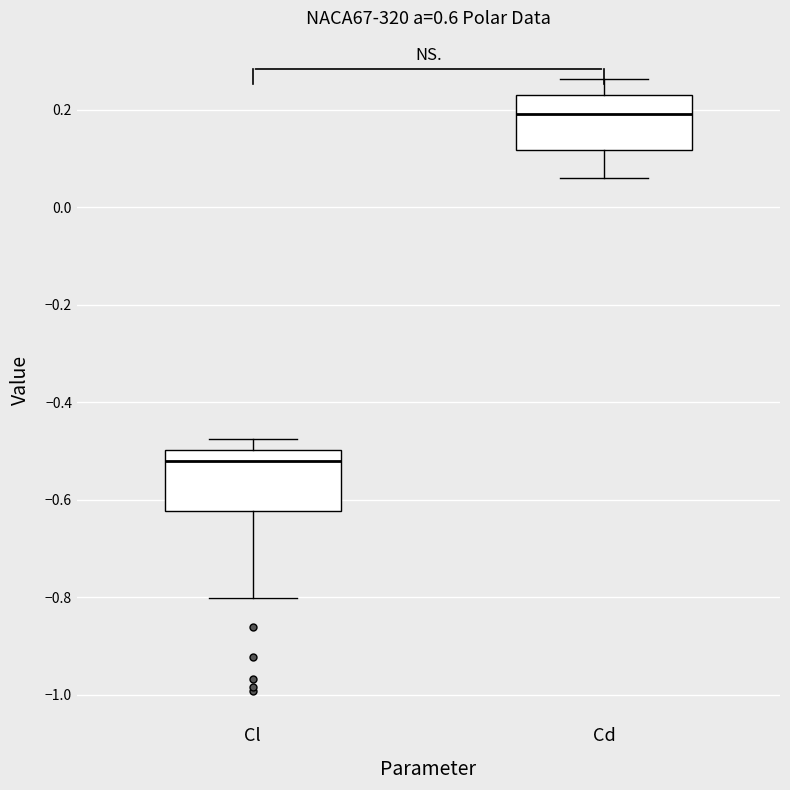

Reading left to right, read every box against the y-axis: the position of its median line, the range the box covers, and the ends of its whiskers. The values are not printed on the chart, so give them approximately, as read against the axis.

Cl: median -0.52, box -0.62 to -0.50, whiskers -0.80 to -0.48
Cd: median 0.20, box 0.12 to 0.24, whiskers 0.06 to 0.26